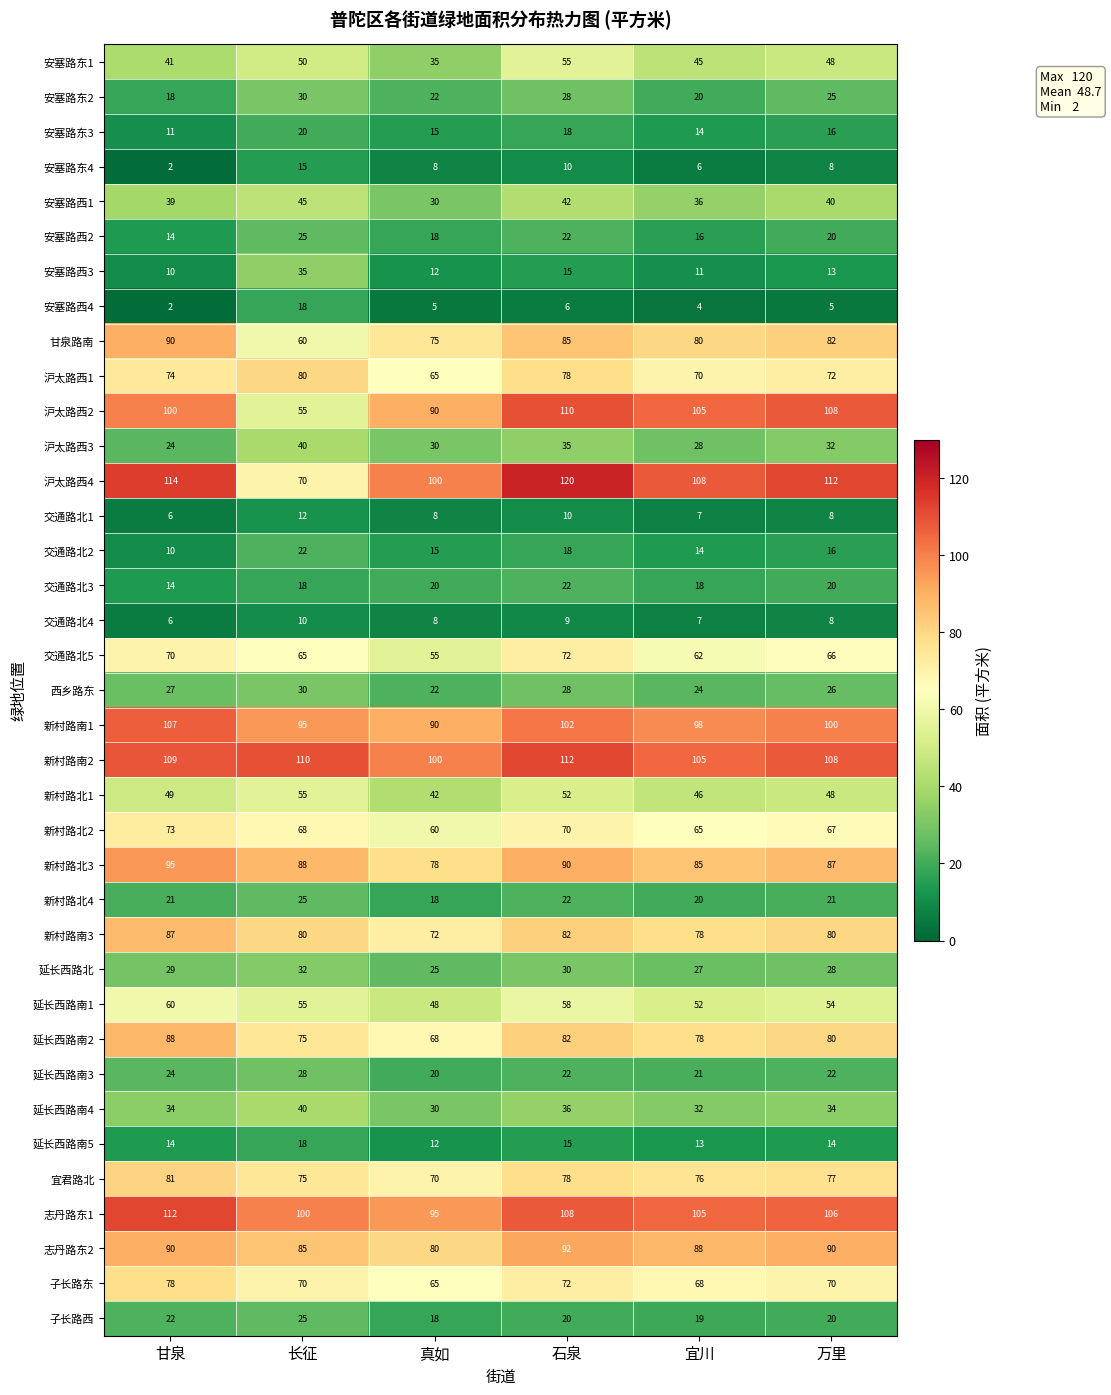

Count the 延长西路南2 values in the range 75 to 82.

4